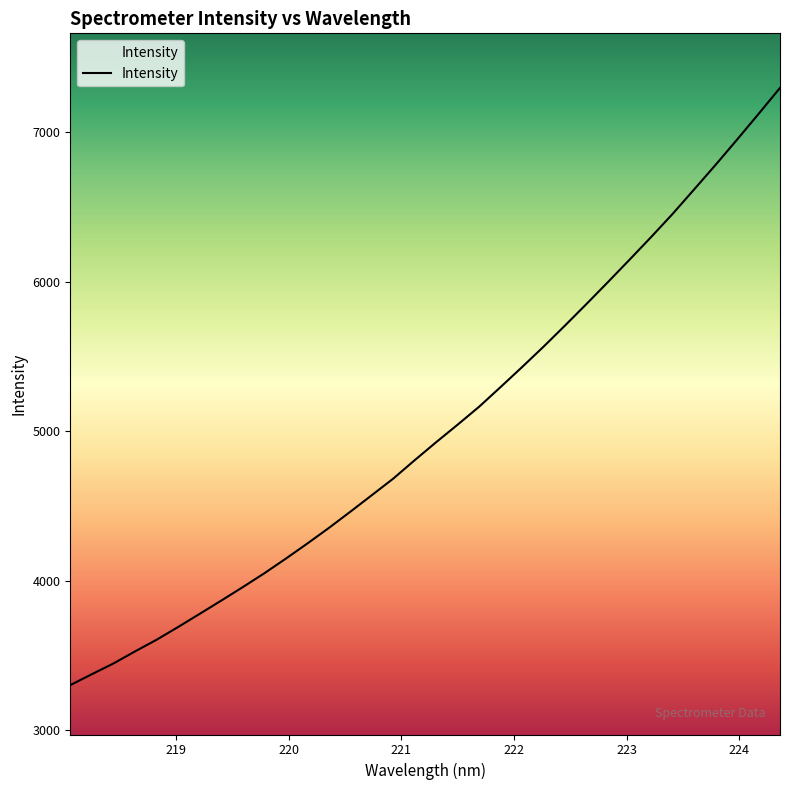

What is the greatest value displayed?

7297.8